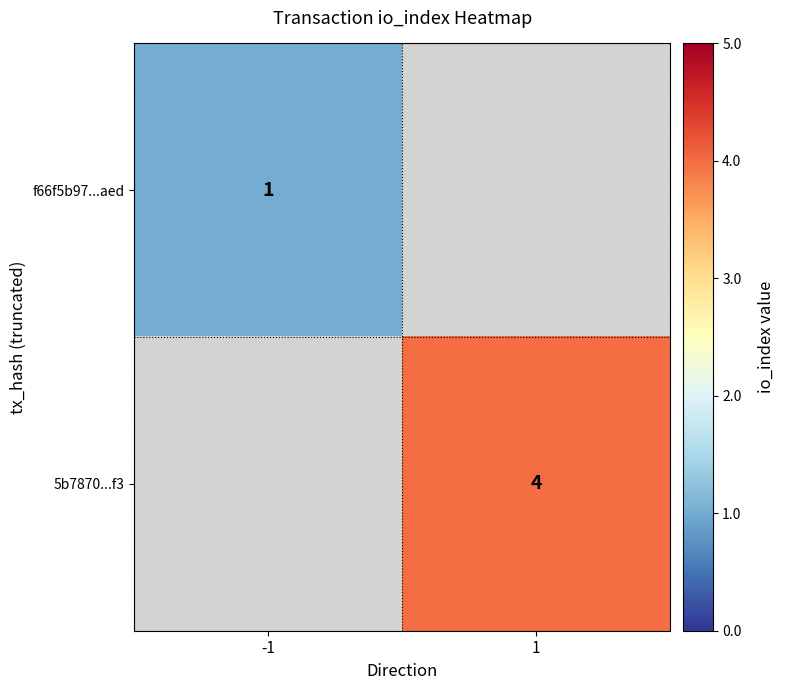

True or false: 5b7870...f3 has a value of 4 at 1.

True